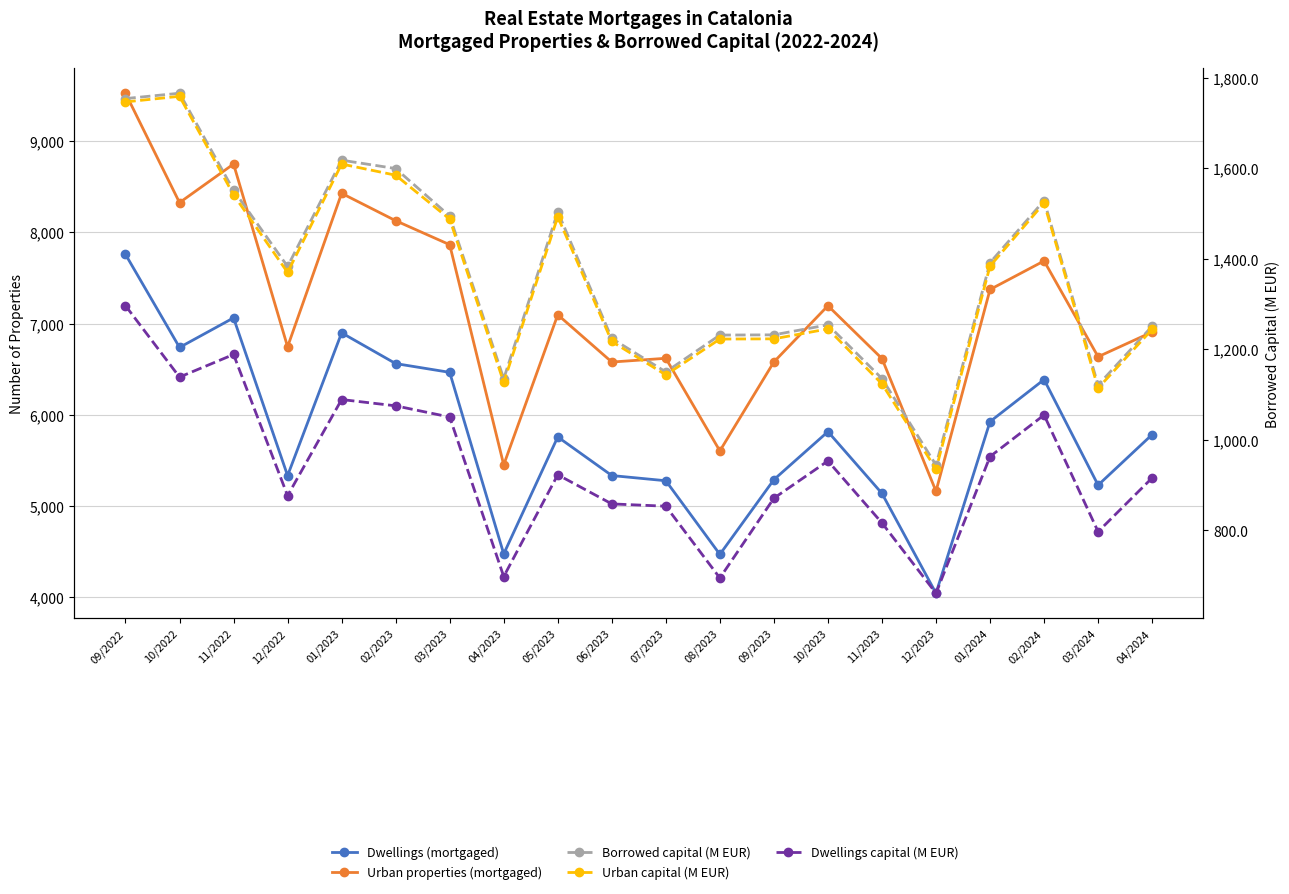

True or false: Dwellings capital (M EUR) and Urban capital (M EUR) intersect in this chart.

False